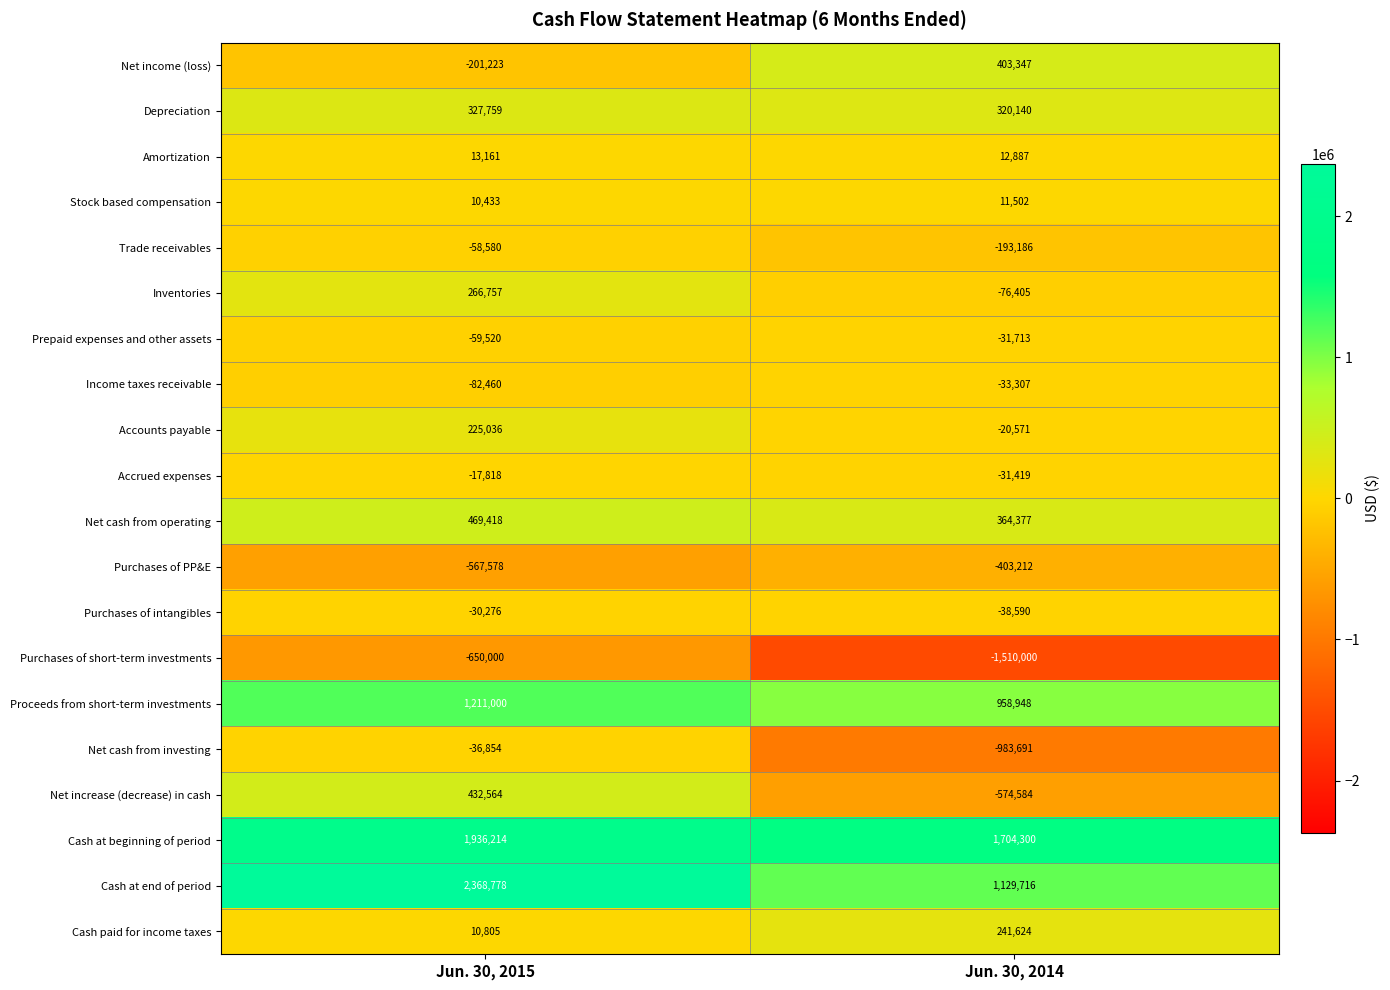

What is the greatest value displayed?

2368778